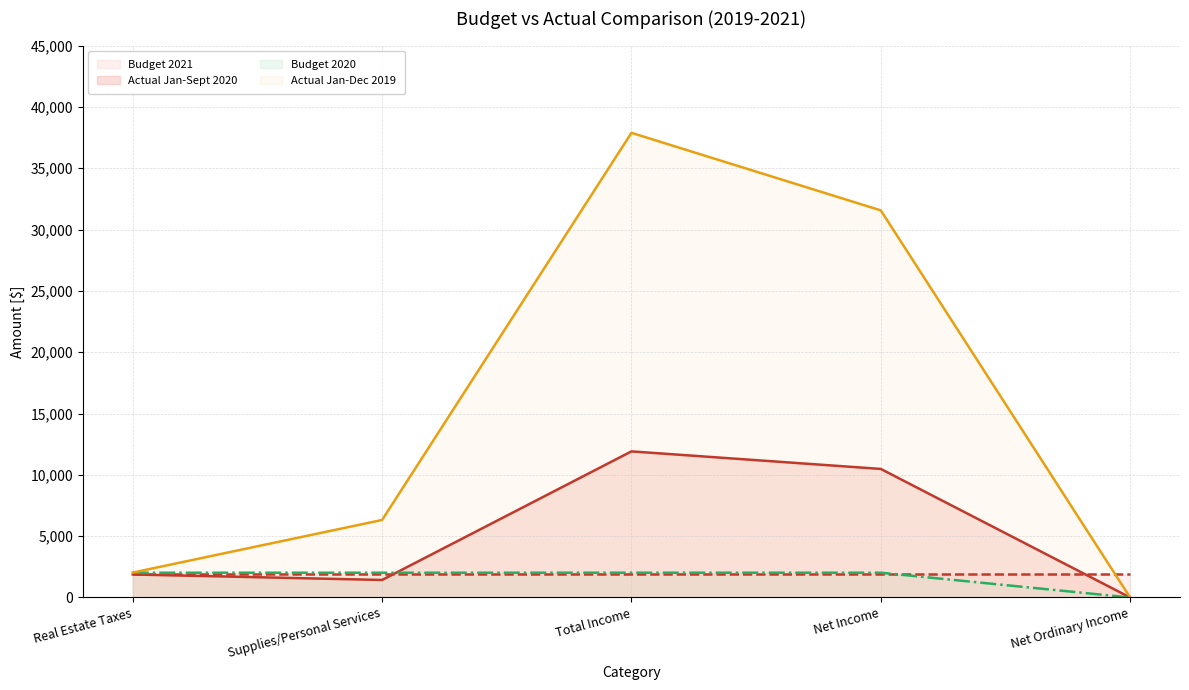

Where does the Actual Jan-Sept 2020 series first go above 1877?

Real Estate Taxes